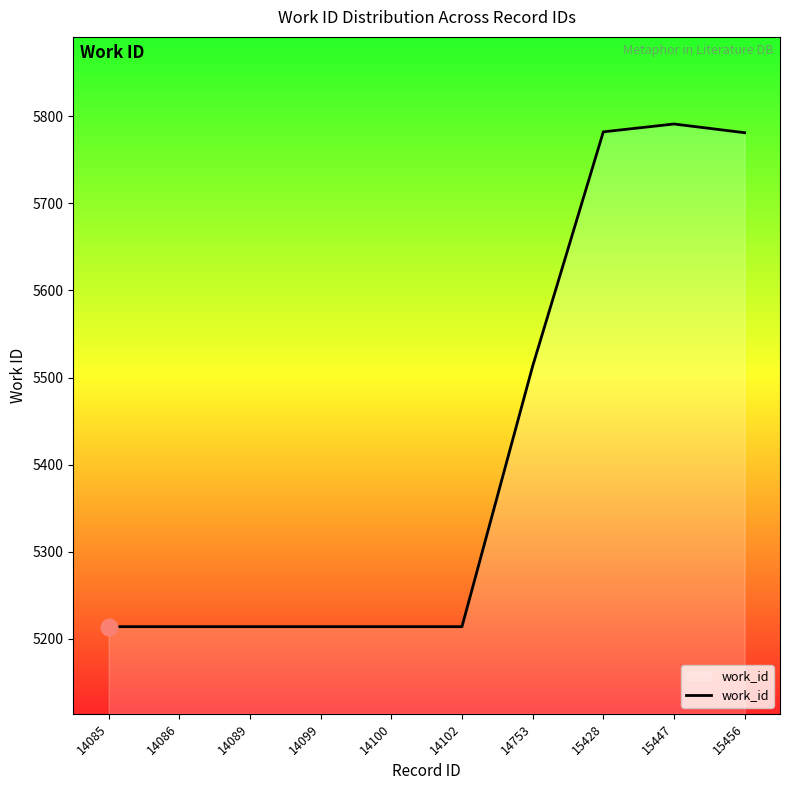

The value at 15428 is 5782. True or false?

True